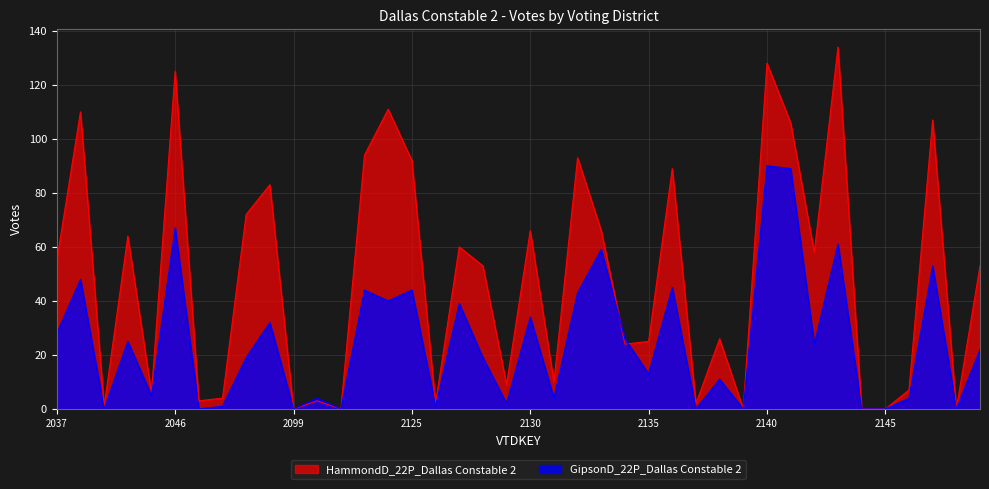

Which category has the lowest value across all series?

2099